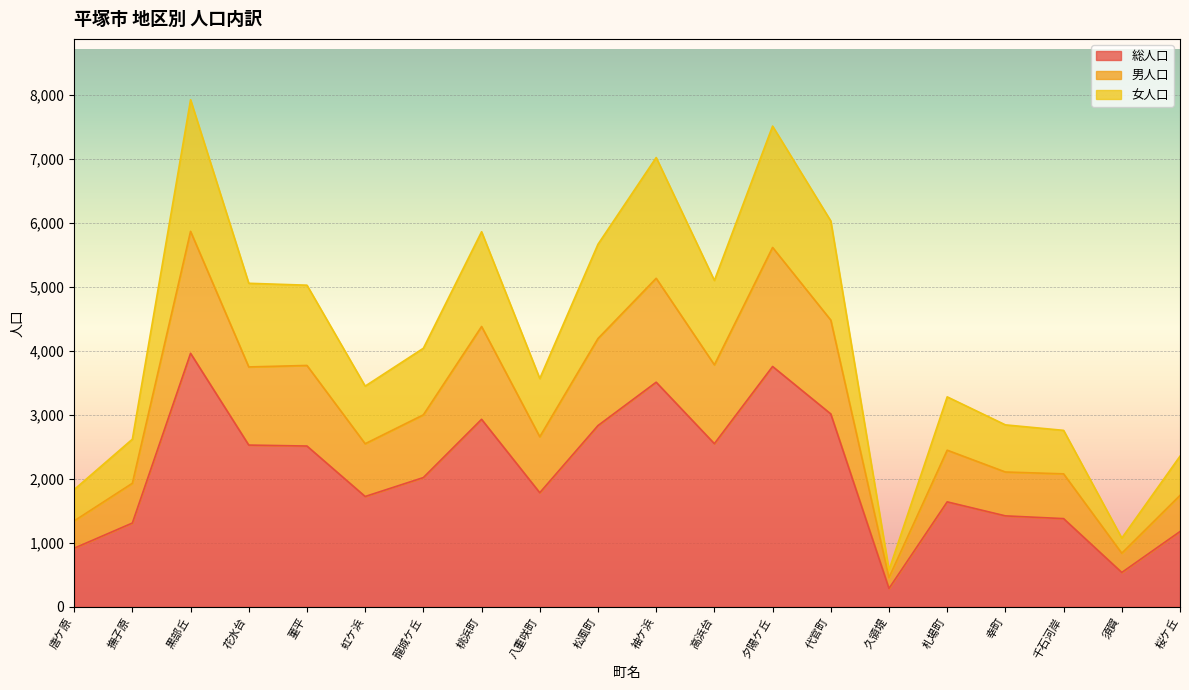

At which category does 男人口 reach its first local peak?

黒部丘